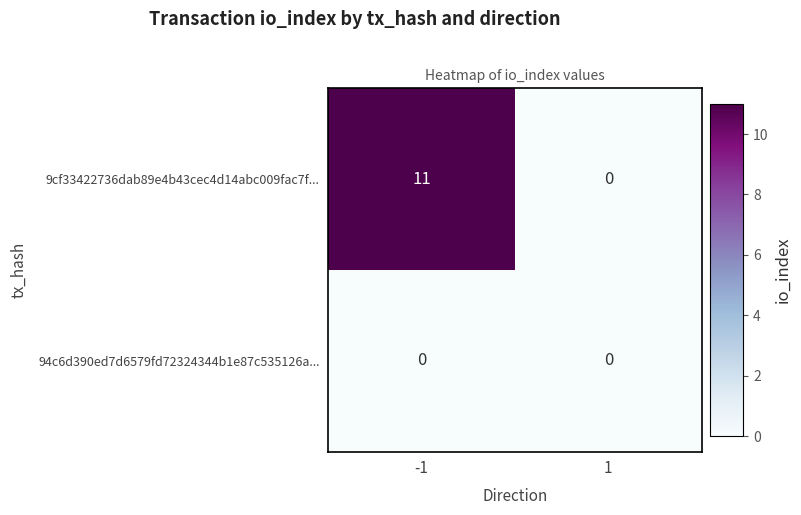

Which series has the widest spread of values?

9cf33422736dab89e4b43cec4d14abc009fac7f...